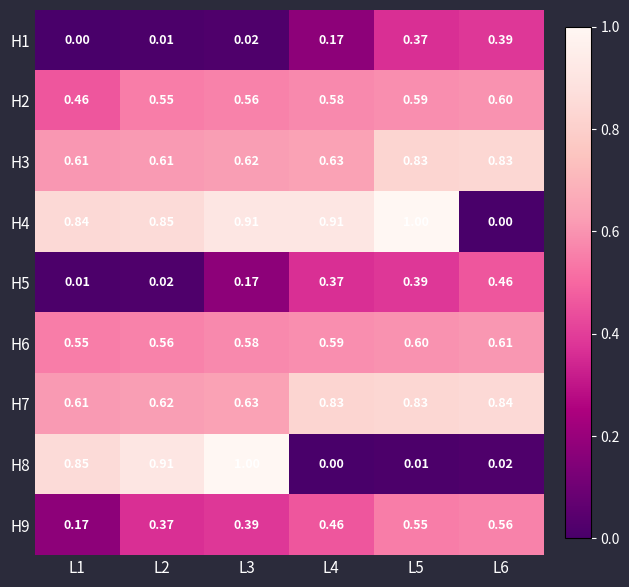

At how many categories does at least one series exceed 0?

6